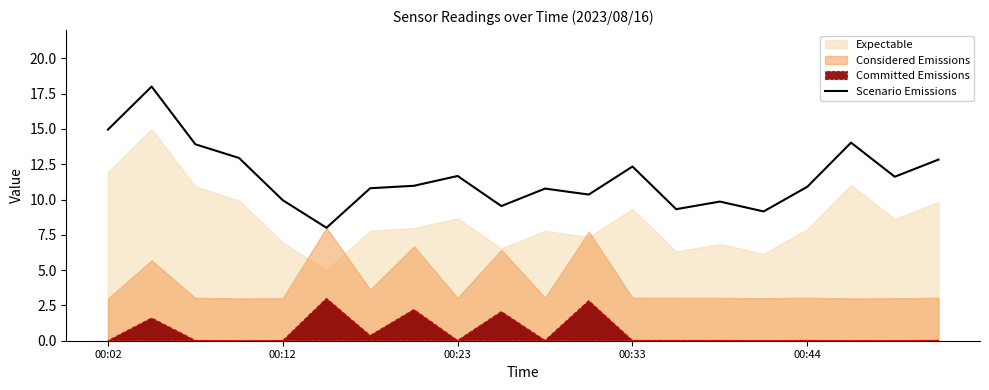

Does the chart have visible grid lines?

No